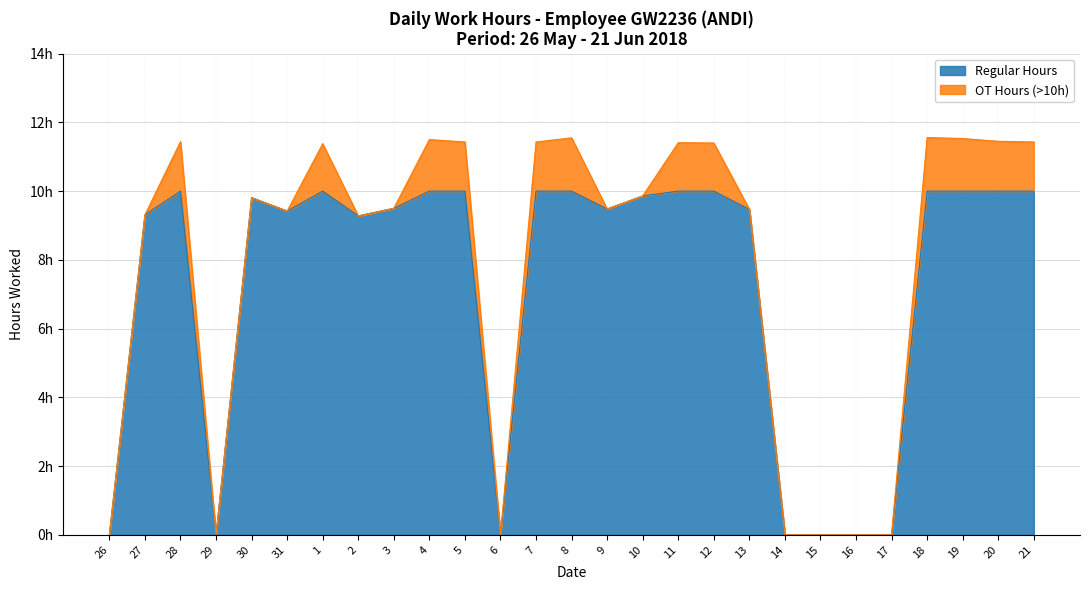

How many positive values does the Low (Hours) series have?

20